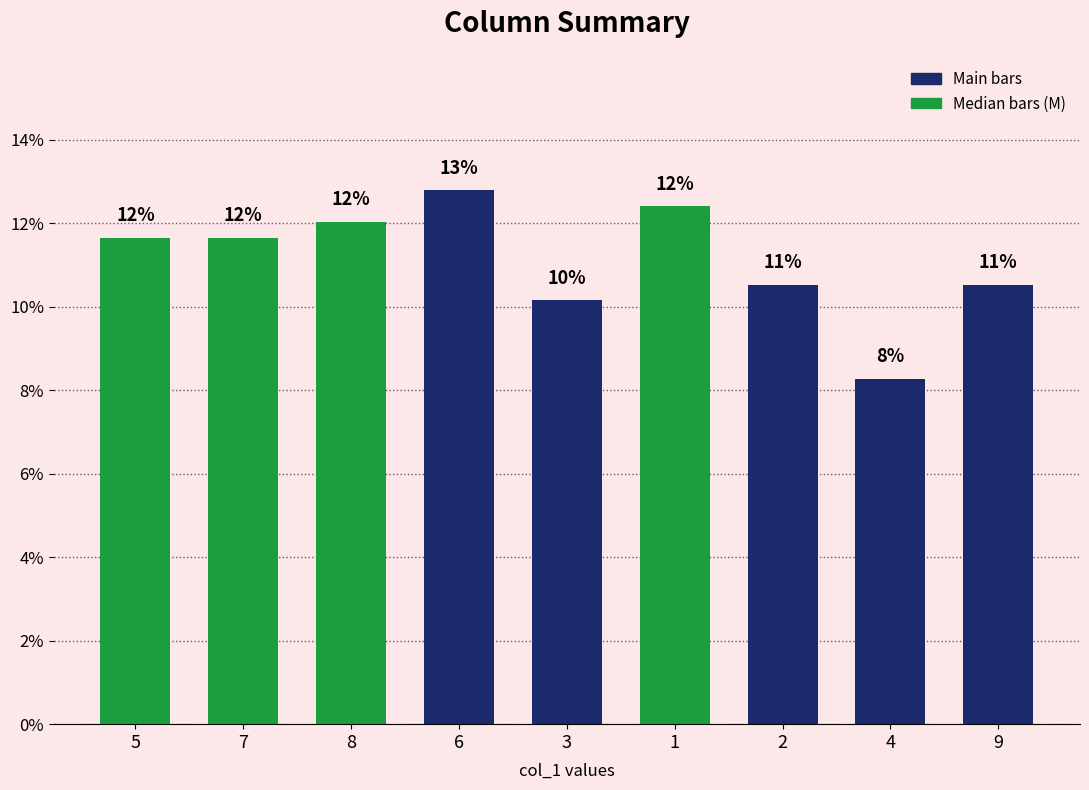

What is the label of the 6th bar from the left?

1